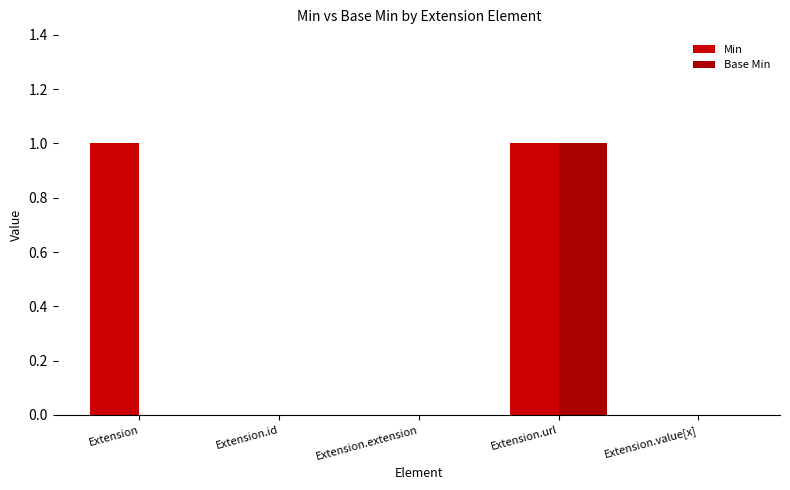

At Extension.value[x], list the series in order from smallest to largest.

Min, Base Min